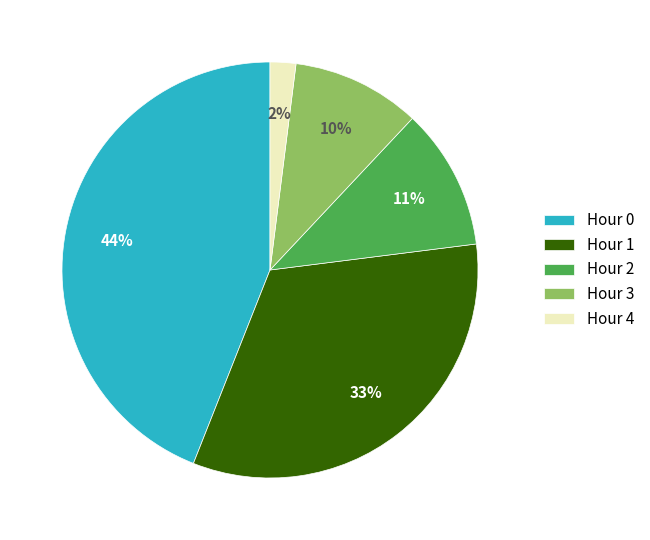

What is the smallest slice in the pie chart?

Hour 4